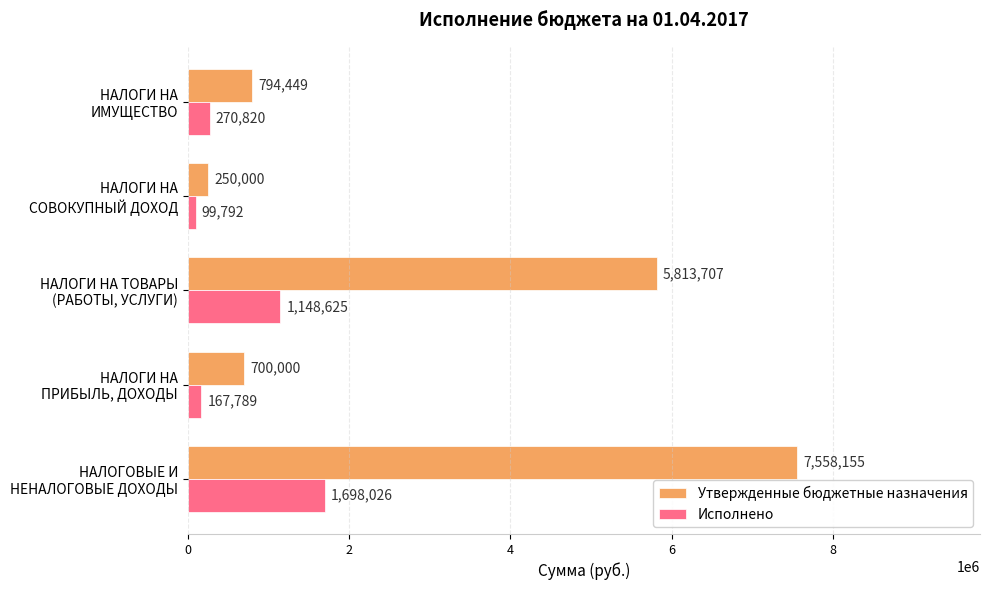

Which series has the largest total across all categories?

Утвержденные бюджетные назначения